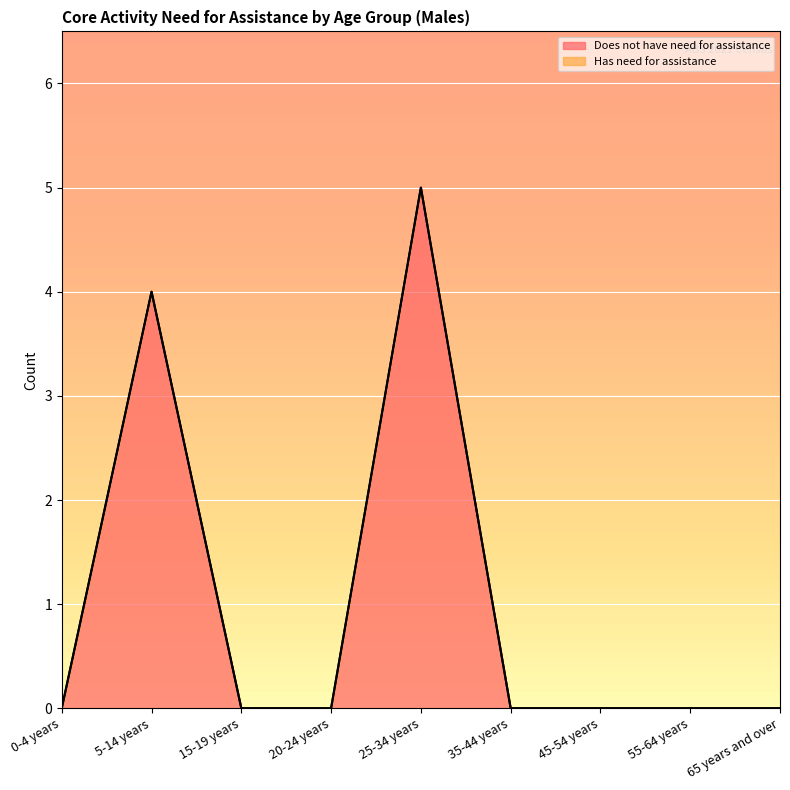

At which category does the chart reach its peak across all series?

25-34 years